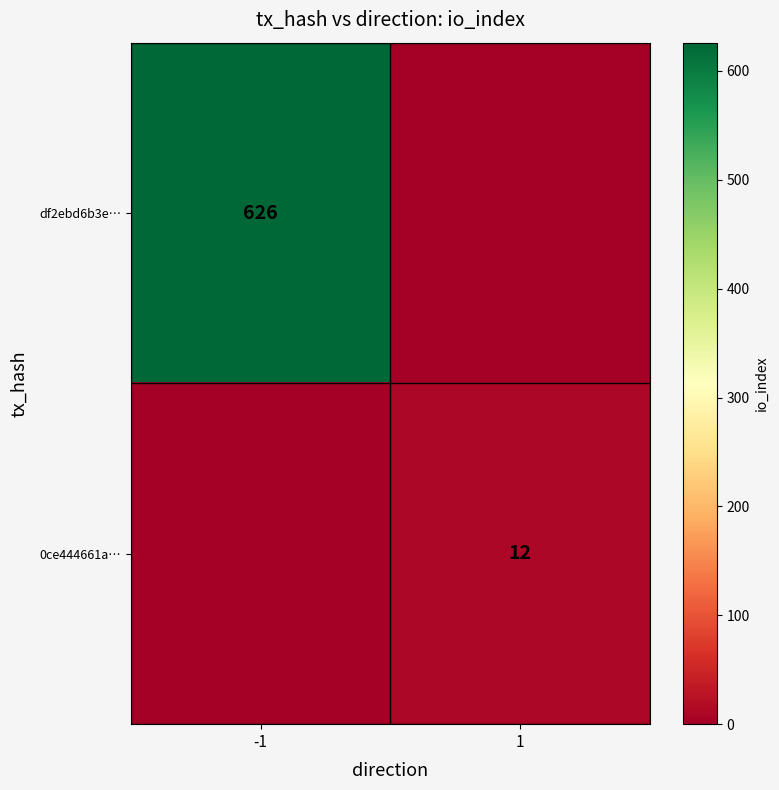

The df2ebd6b3e… series shows 945 at -1. True or false?

False